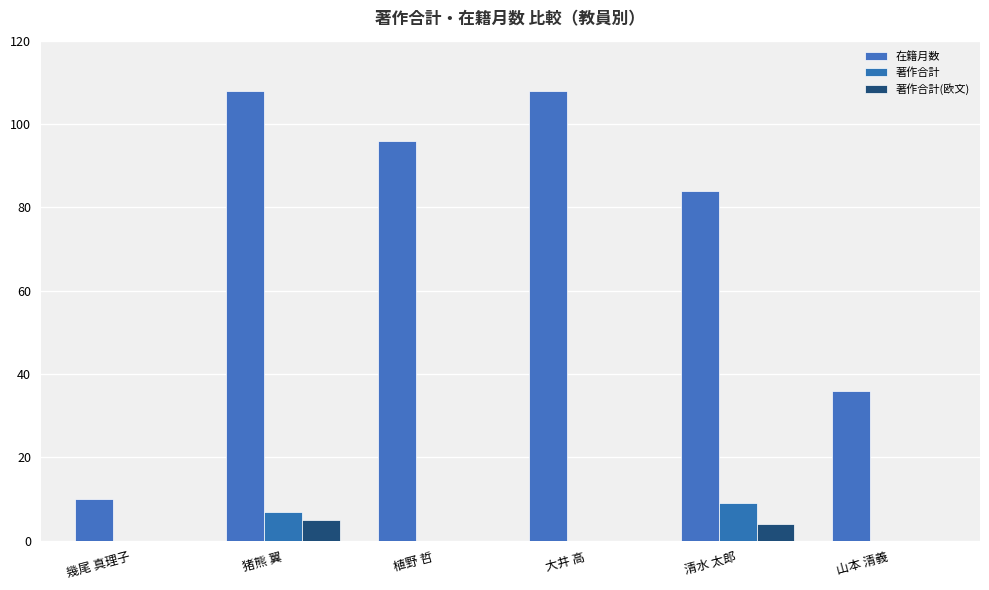

Which series has the widest spread of values?

在籍月数